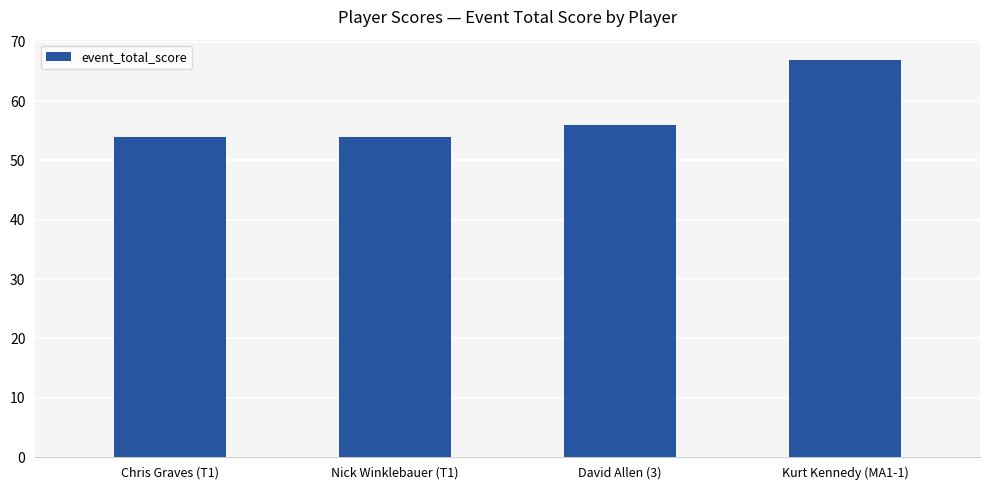

What is the minimum value shown in the chart?

54